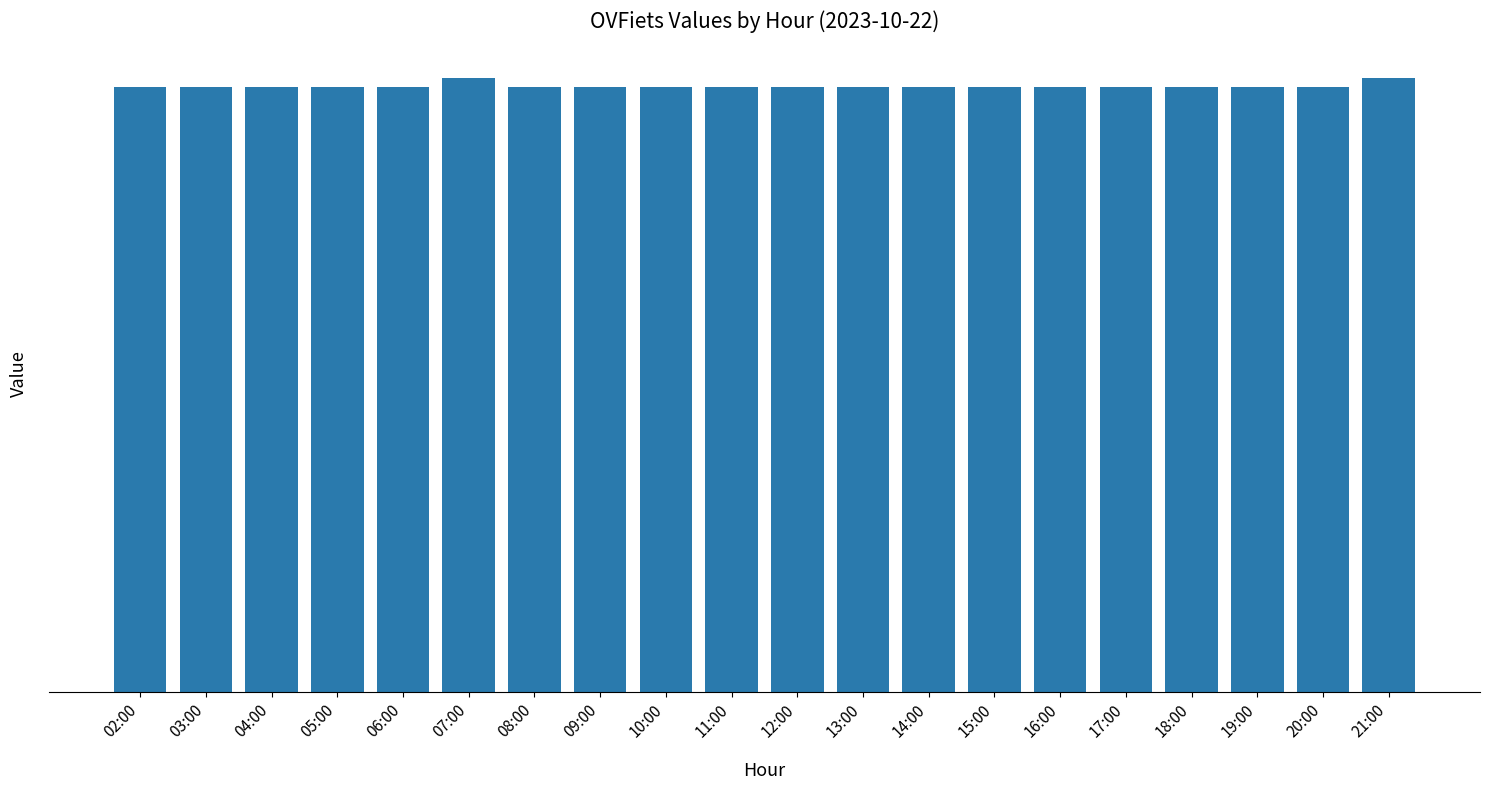

At which label does the data first exceed 18525?

07:00